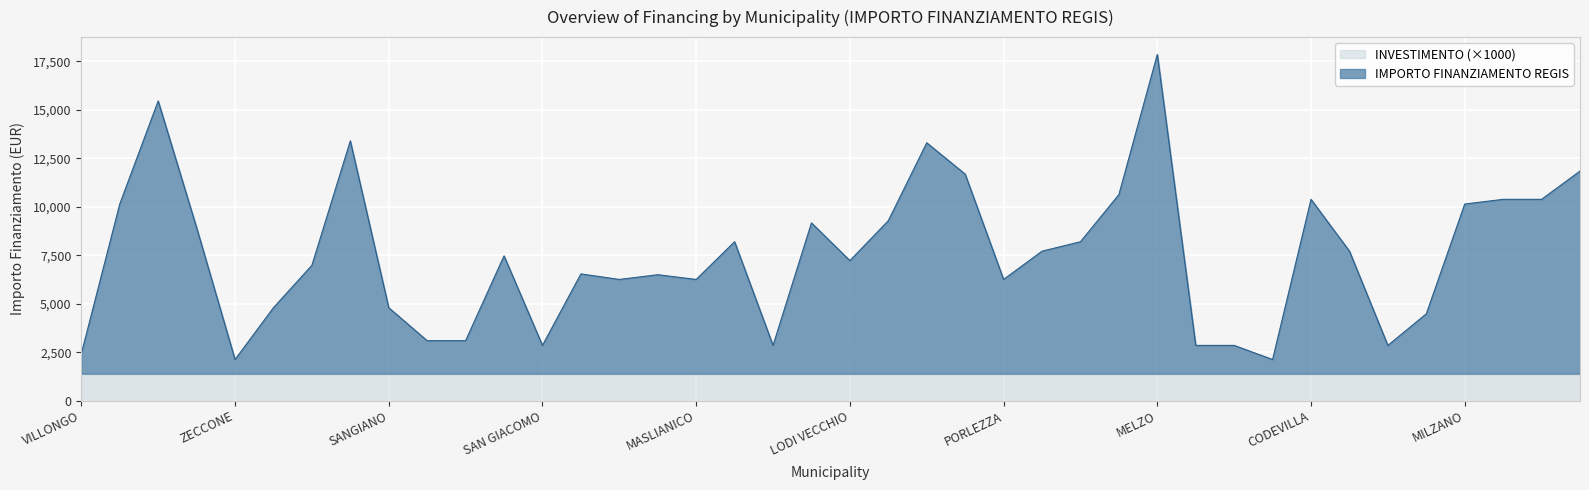

What is the ratio of the value at PORTO VALTRAVAGLIA to the value at VILLA CORTESE?

0.5